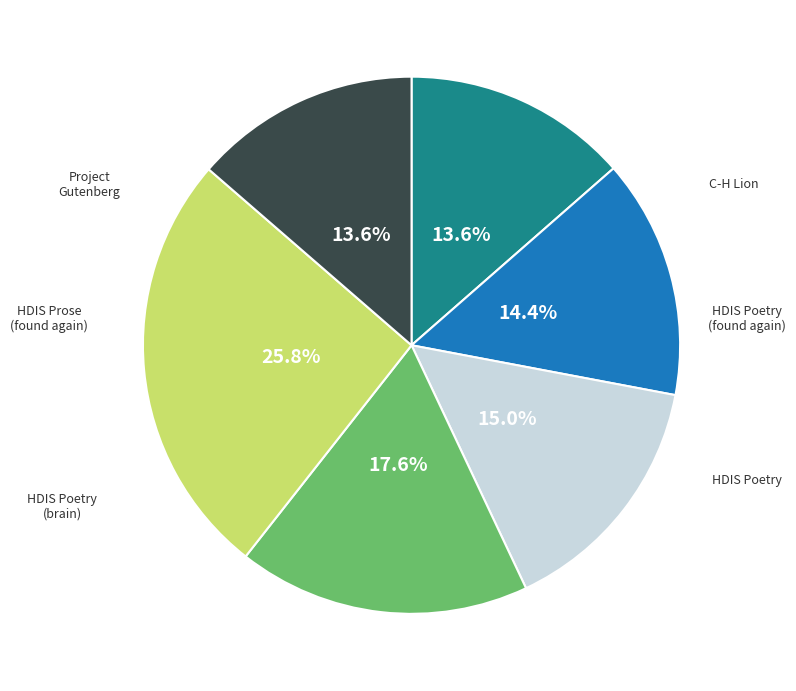

Does any single category account for the majority?

No